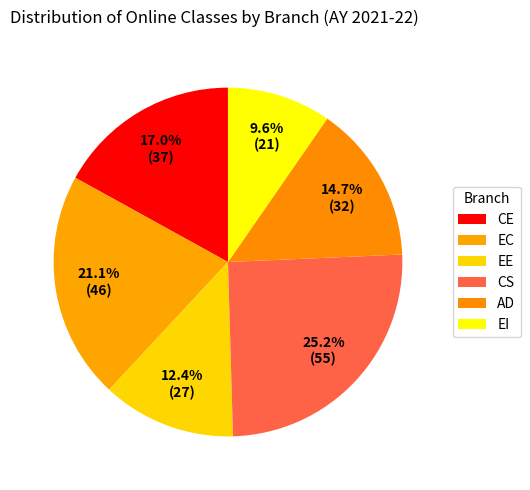

The EC slice represents 16% of the pie. True or false?

False